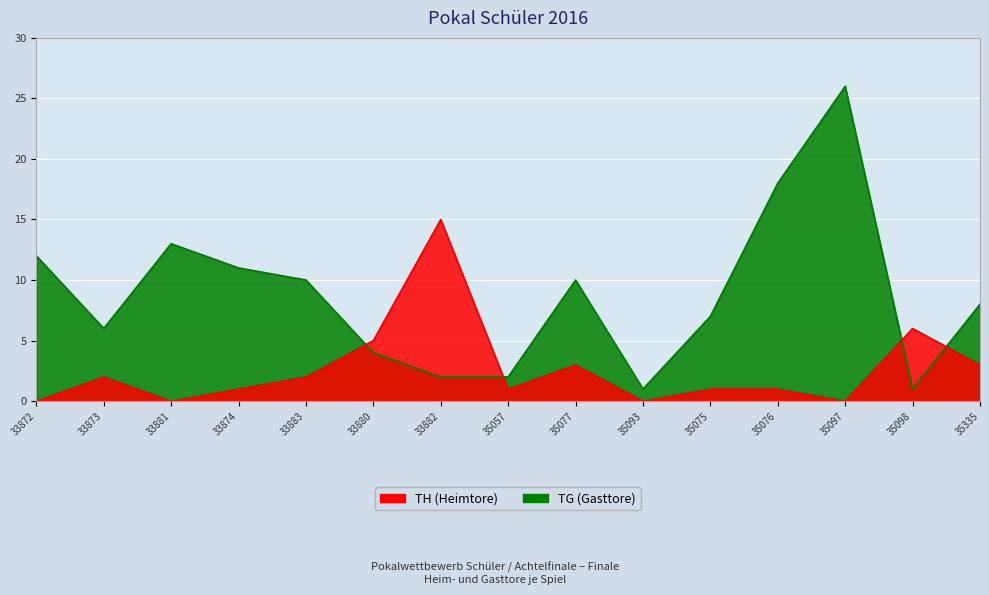

List the series in order of their overall mean, lowest first.

TH, TG